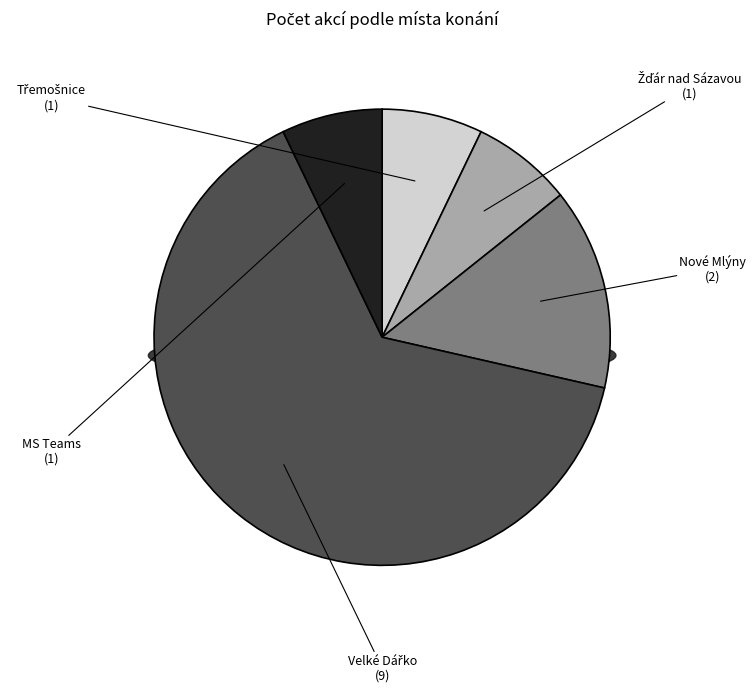

Is it true that Žďár nad Sázavou is 7% of the pie?

True